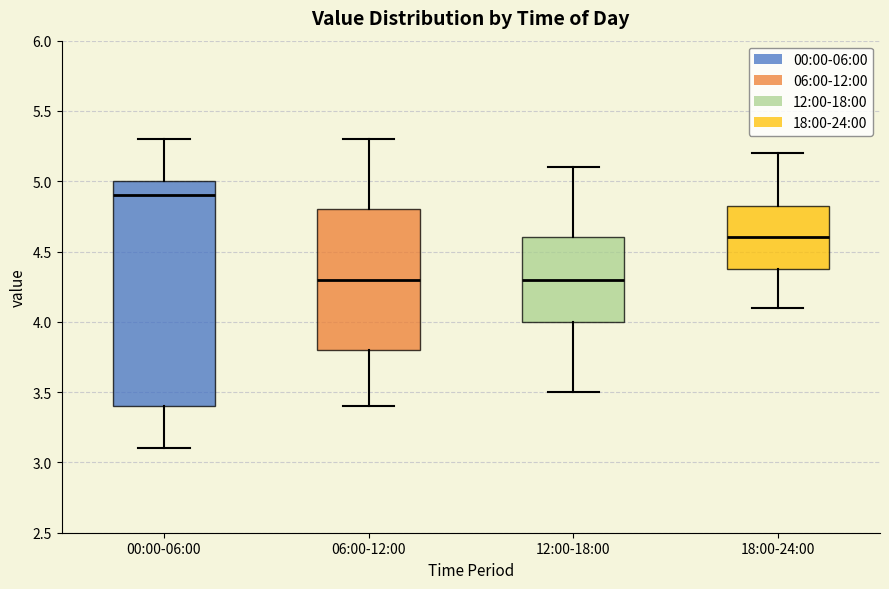

Reading left to right, read every box against the y-axis: the position of its median line, the range the box covers, and the ends of its whiskers. The values are not printed on the chart, so give them approximately, as read against the axis.

00:00-06:00: median 4.90, box 3.40 to 5.00, whiskers 3.10 to 5.30
06:00-12:00: median 4.30, box 3.80 to 4.80, whiskers 3.40 to 5.30
12:00-18:00: median 4.30, box 4.00 to 4.60, whiskers 3.50 to 5.10
18:00-24:00: median 4.60, box 4.40 to 4.85, whiskers 4.10 to 5.20